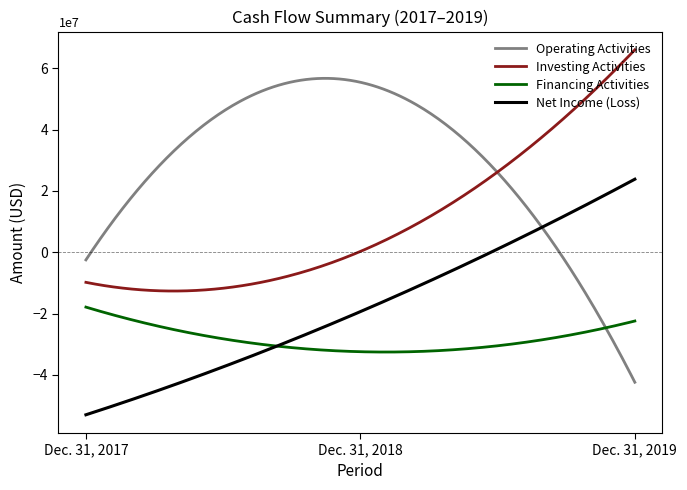

Rank the series by their maximum value, from lowest to highest.

Financing Activities, Net Income (Loss), Operating Activities, Investing Activities